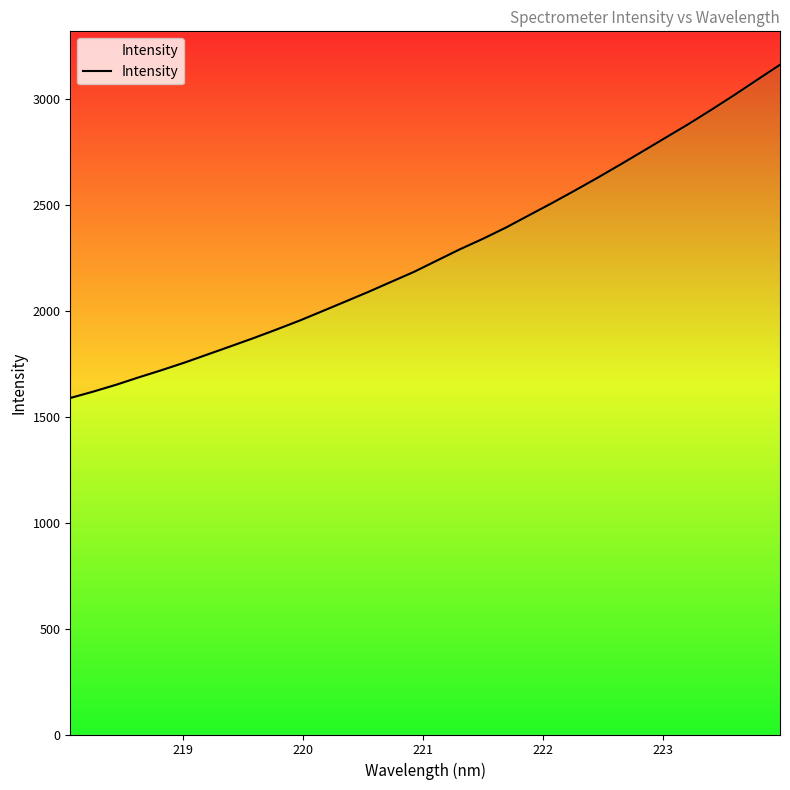

What is the sum of all values?

72618.3